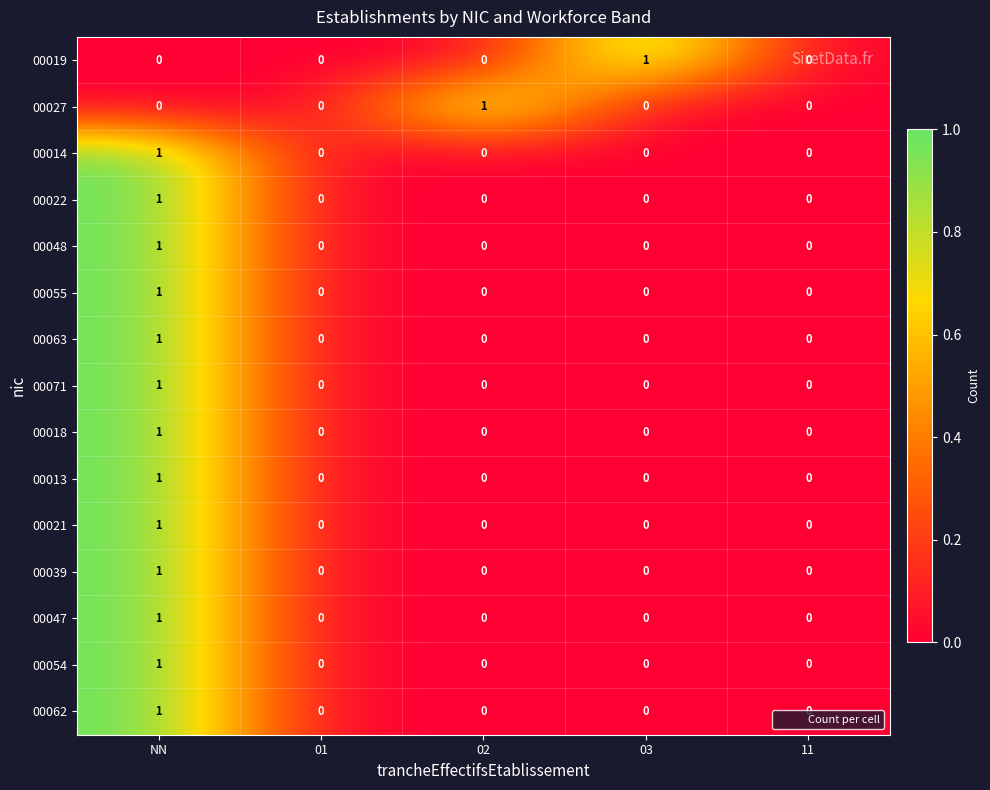

The value of 00063 at NN is 2. True or false?

False